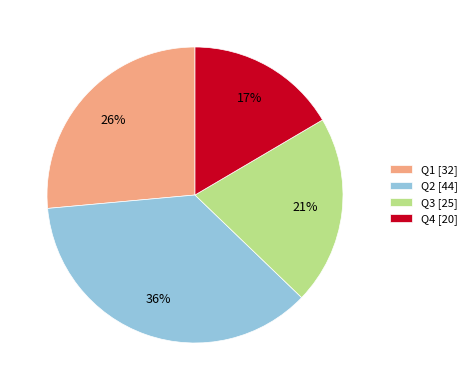

To the nearest percent, what percentage of the pie is Q4?

17%